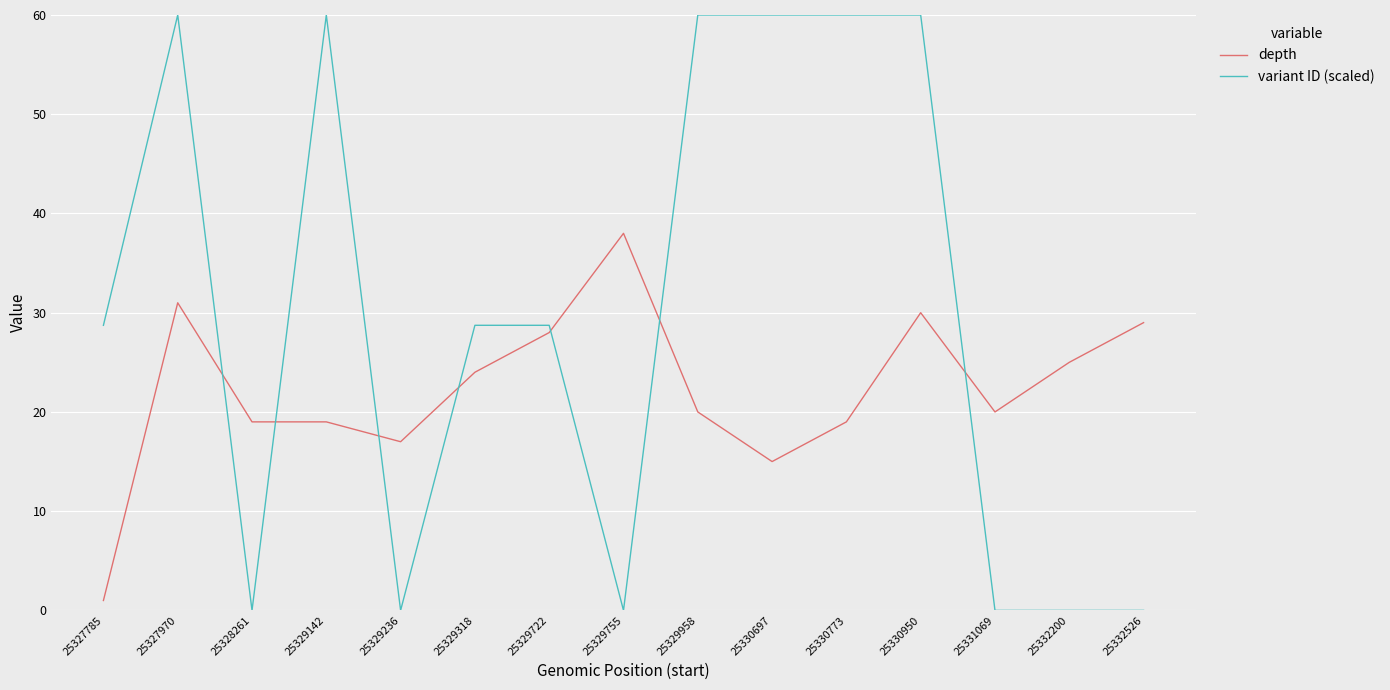

Is the value of depth at 25329958 greater than the value of variant ID (scaled) at 25327970?

No